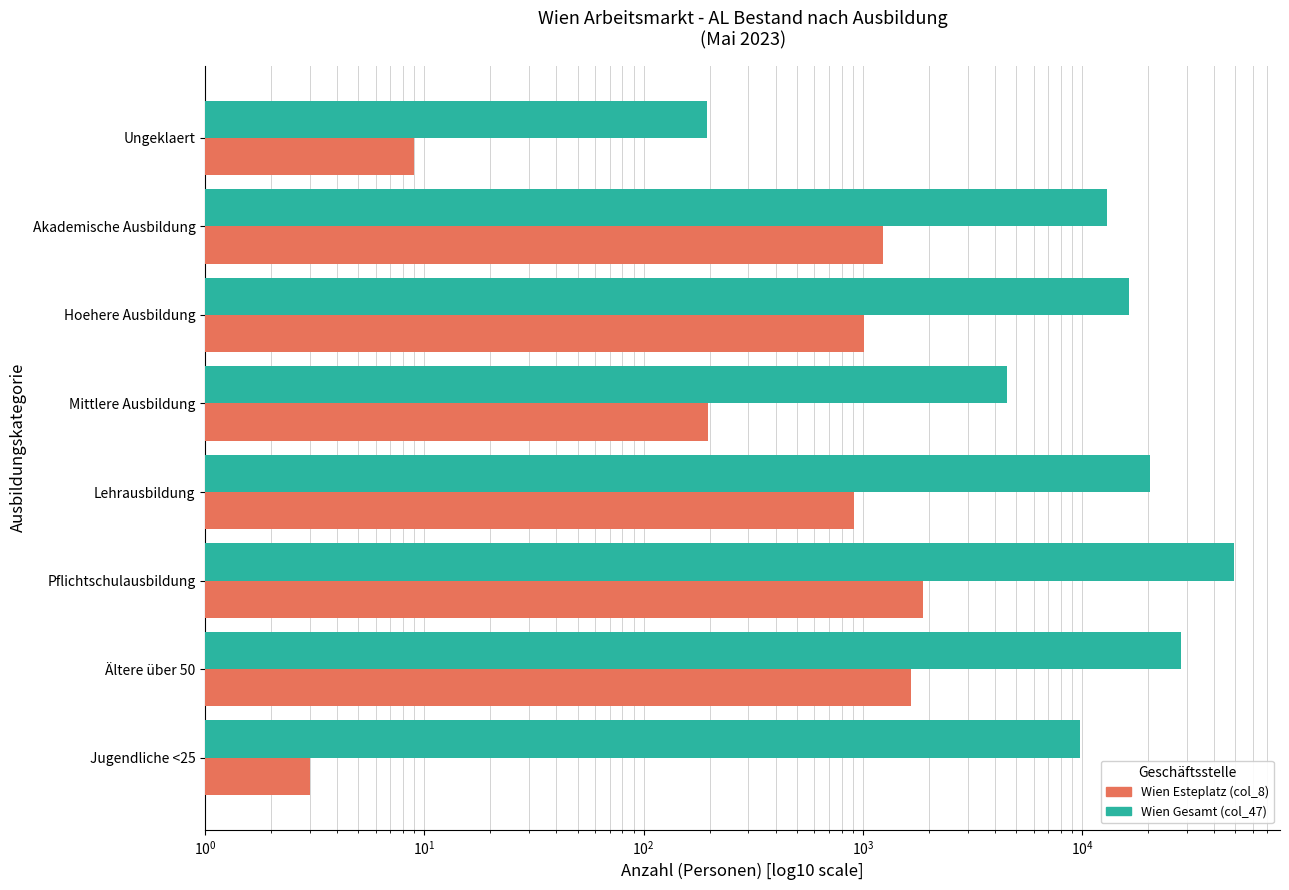

How many bars are there in each group?

2